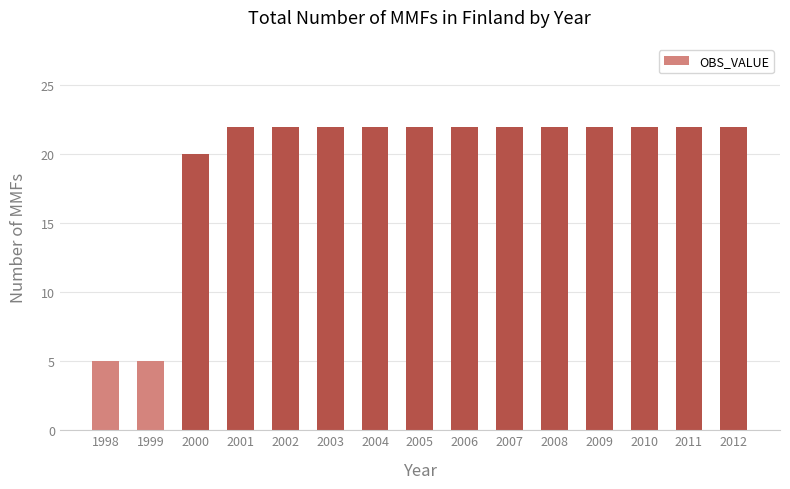

What is the maximum value shown in the chart?

22